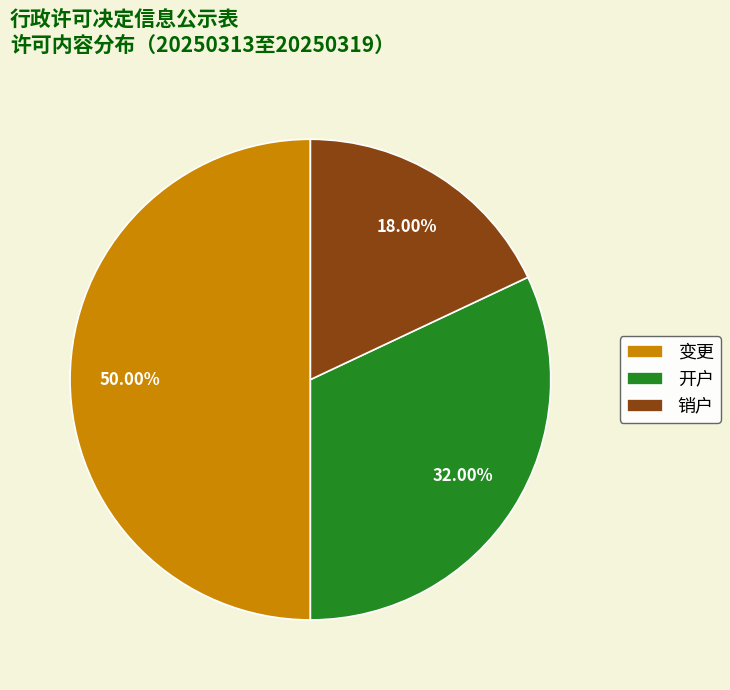

Rank the categories by value from highest to lowest.

变更, 开户, 销户